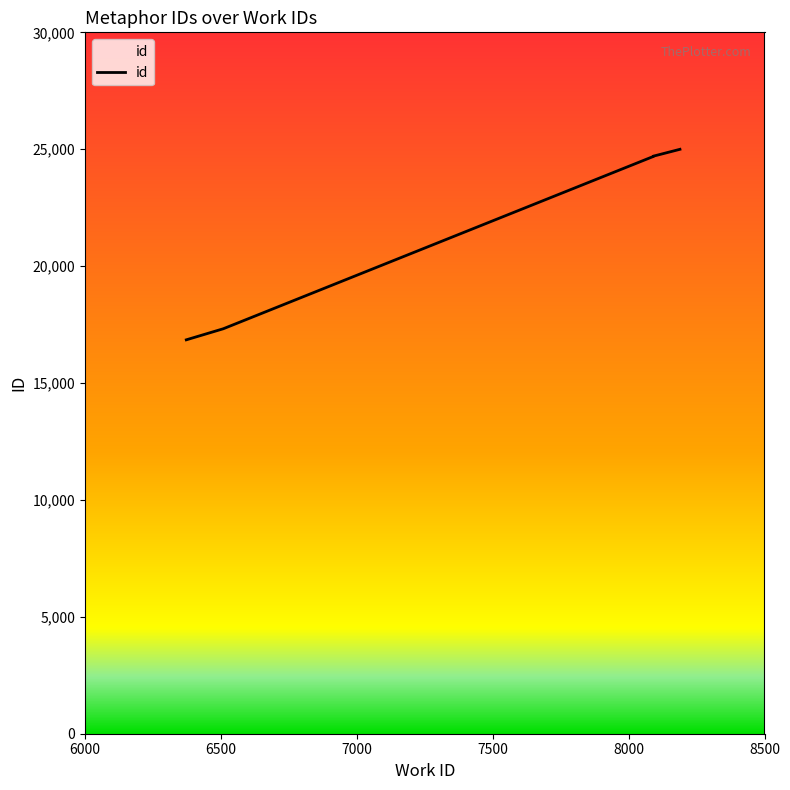

What is the greatest value displayed?

24997